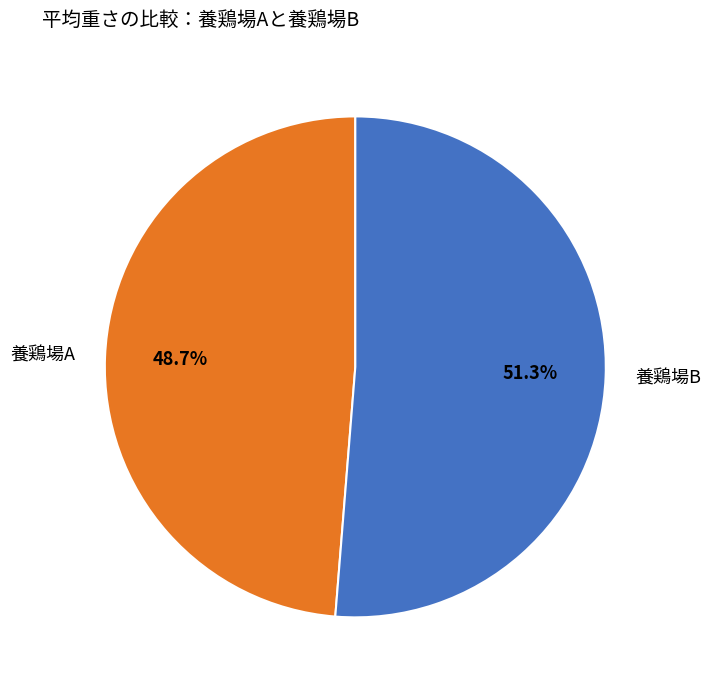

Rank the categories by value from highest to lowest.

養鶏場B, 養鶏場A